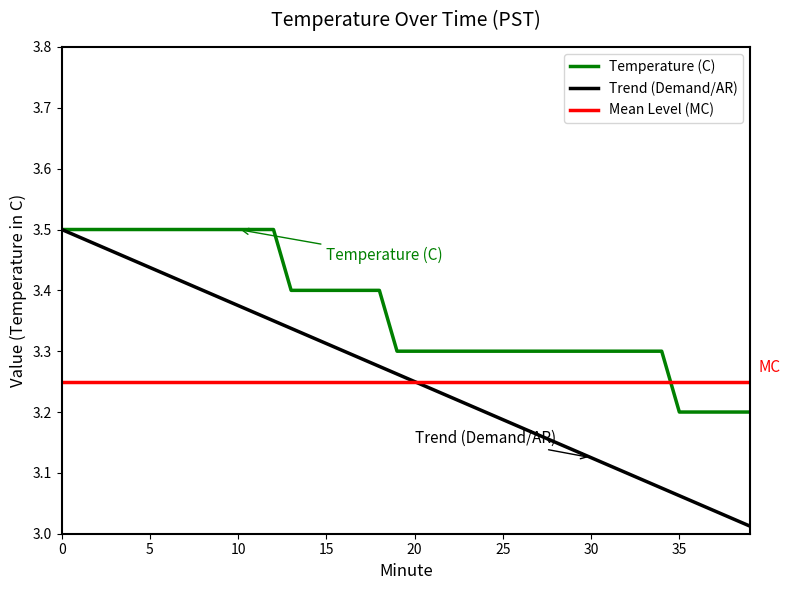

What is the spread (max minus min) of values at 15?

0.1